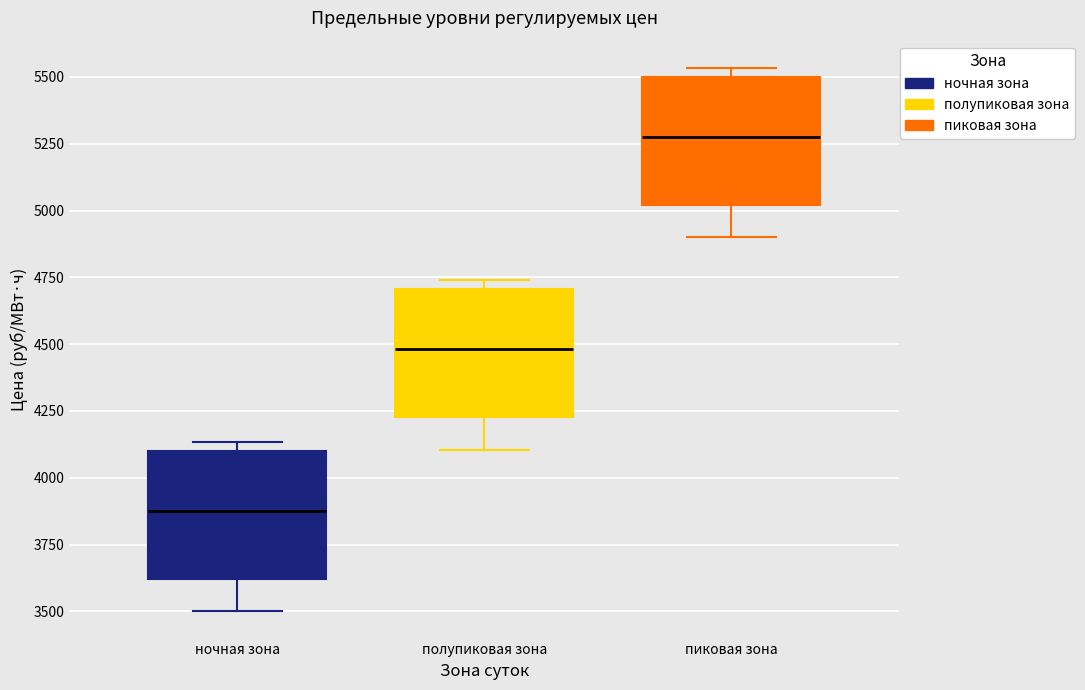

Reading left to right, read every box against the y-axis: the position of its median line, the range the box covers, and the ends of its whiskers. The values are not printed on the chart, so give them approximately, as read against the axis.

ночная зона: median 3900, box 3600 to 4100, whiskers 3500 to 4150
полупиковая зона: median 4500, box 4250 to 4700, whiskers 4100 to 4750
пиковая зона: median 5300, box 5000 to 5500, whiskers 4900 to 5550